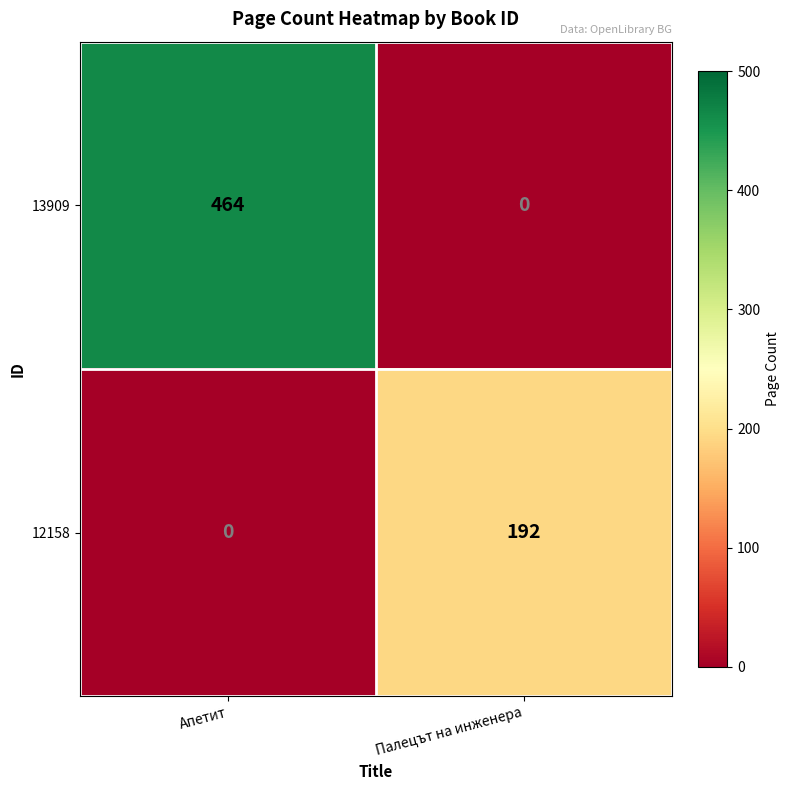

Between Апетит and Палецът на инженера, which series saw the biggest shift?

13909